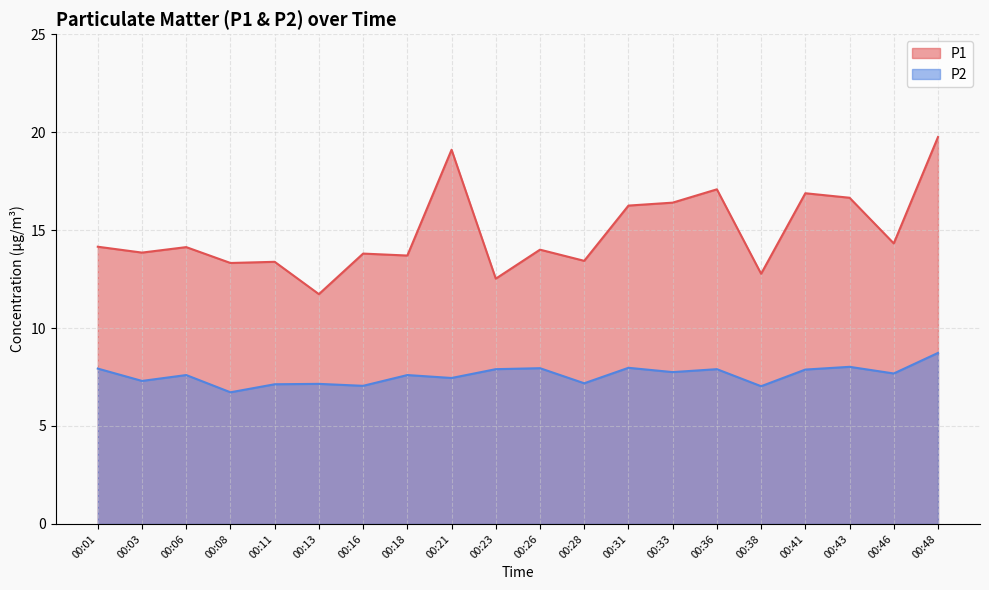

What is the total value across all series at 00:41?

24.8